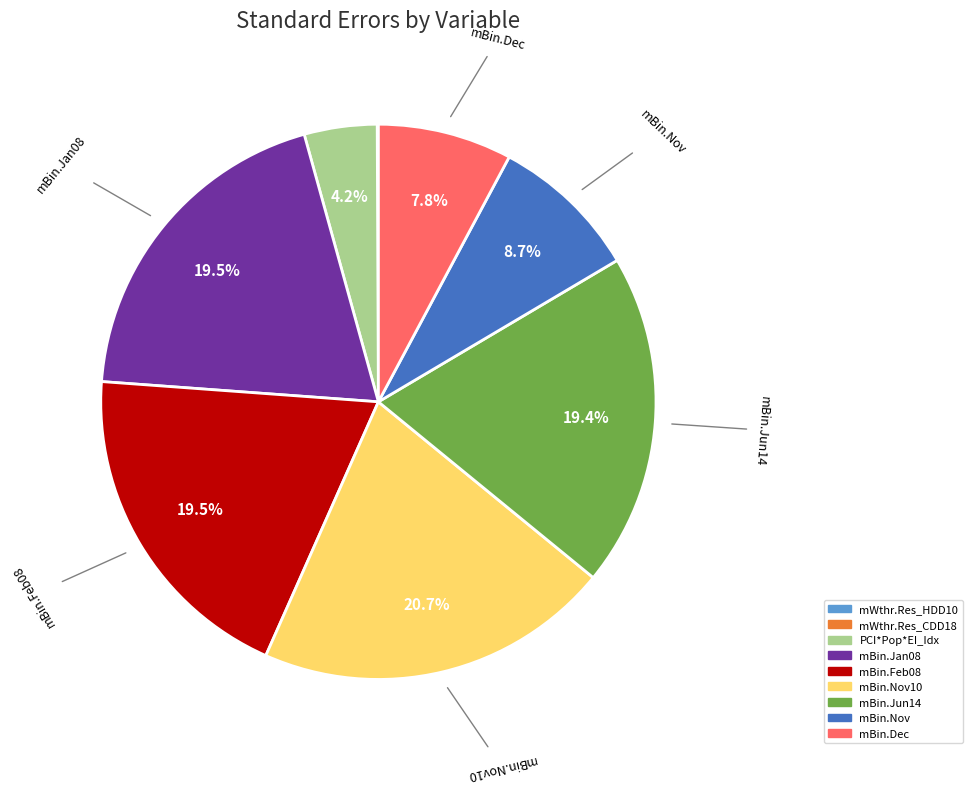

Is there any slice that represents more than half of the pie?

No